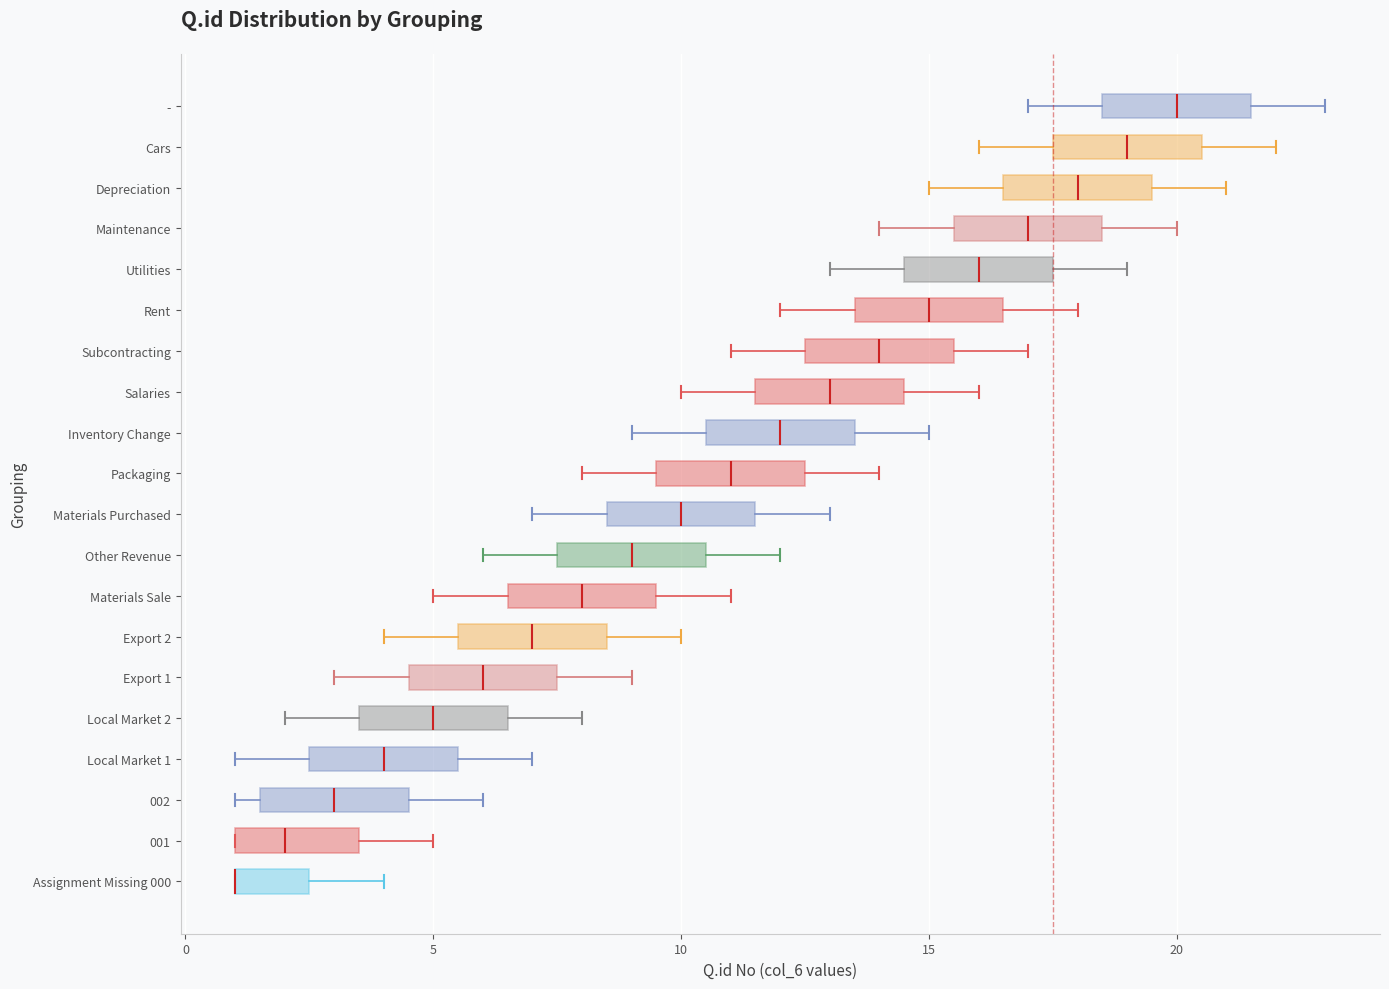

Where does the right whisker of the box for Other Revenue end on the x-axis? The values are not printed on the chart, so give them approximately, as read against the axis.

12.0